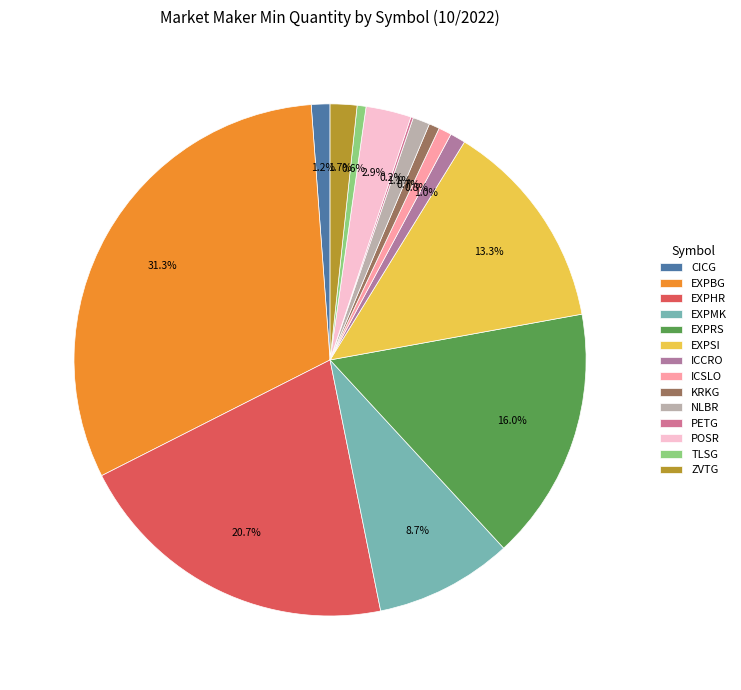

What is the largest slice in the pie chart?

EXPBG